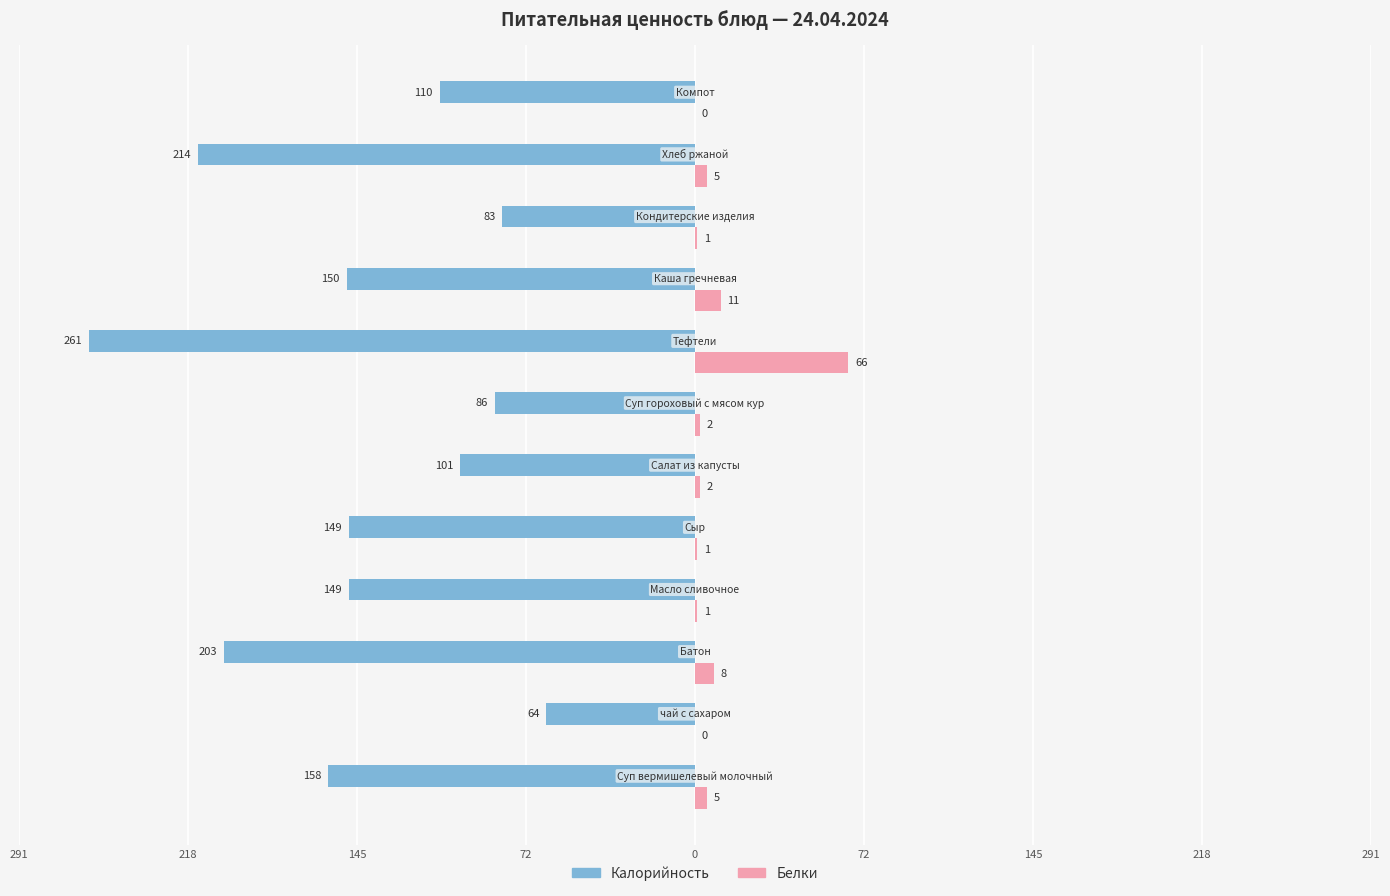

What are all the series names shown in the legend?

Калорийность, Белки